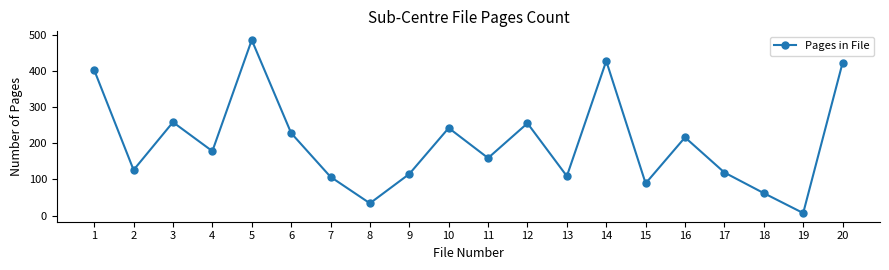

What is the value of the 5th point from the left?

485